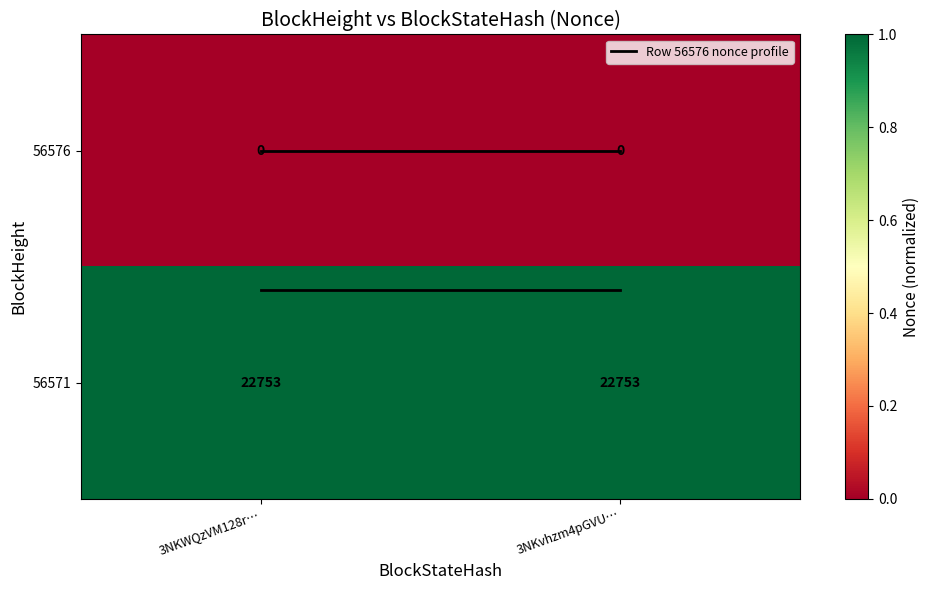

Which series has the largest total across all categories?

56571